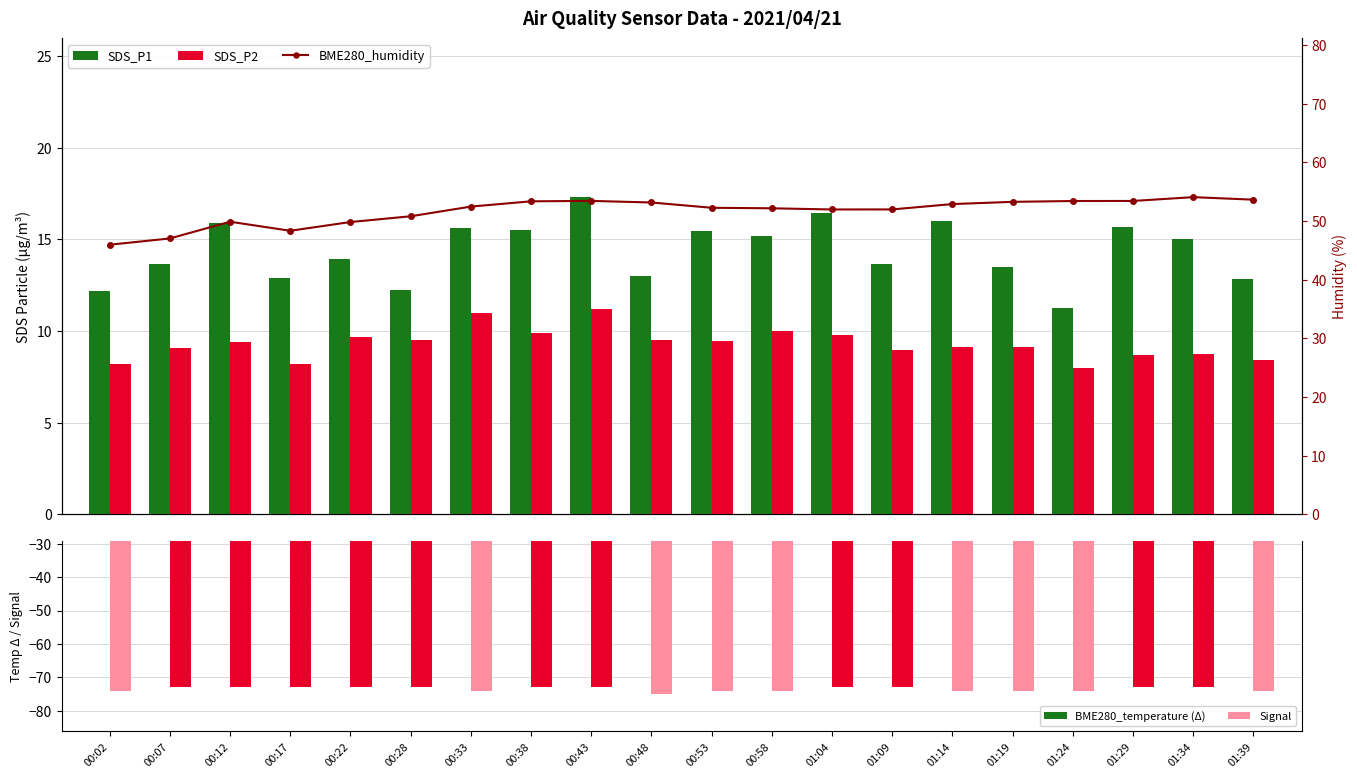

The value of BME280_humidity at 00:28 is 80.2. True or false?

False